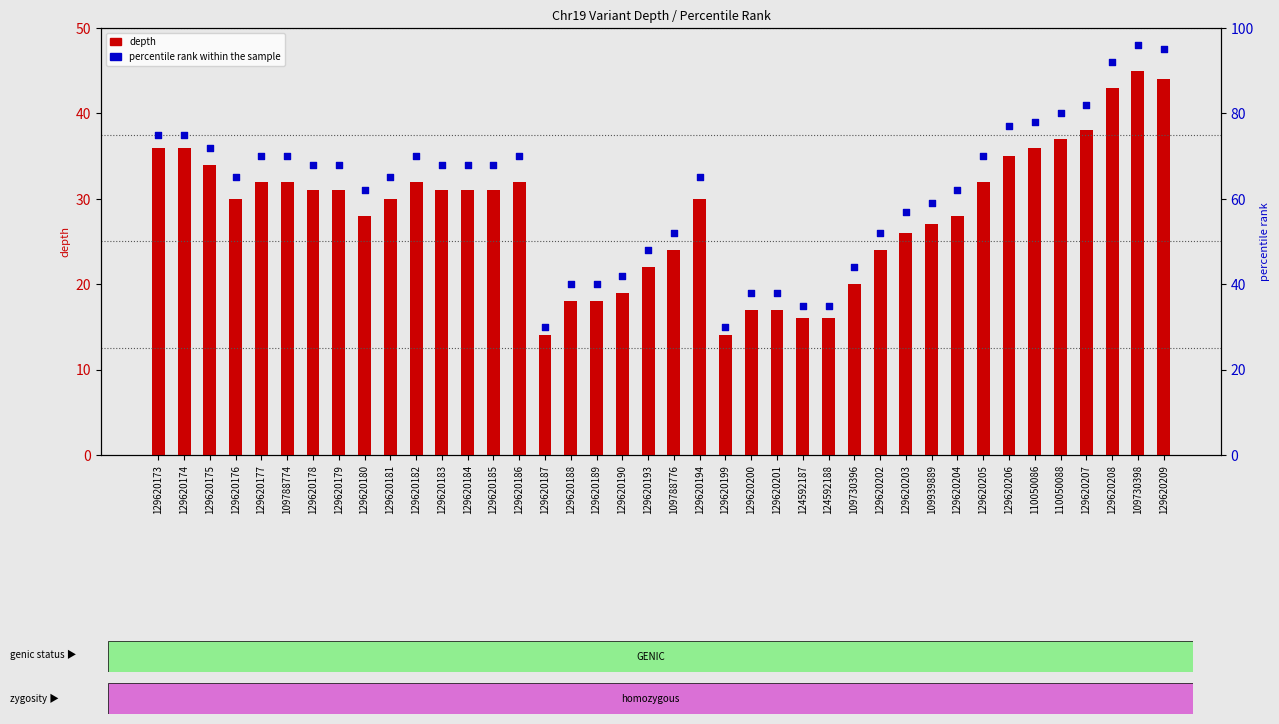

What is the total value across all series at 109788774?

102